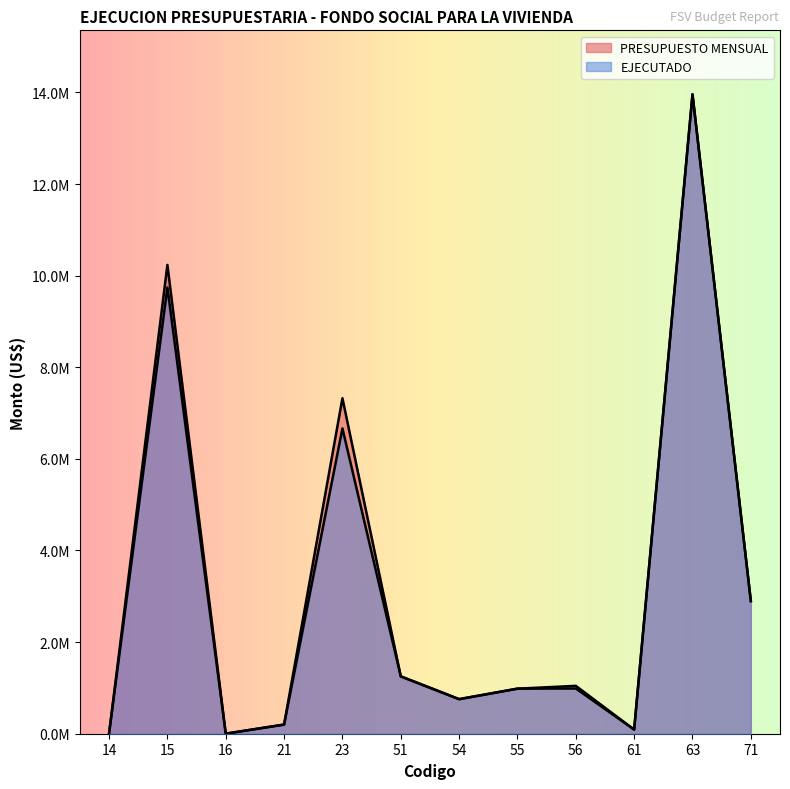

Which series changed the most between 21 and 56?

EJECUTADO